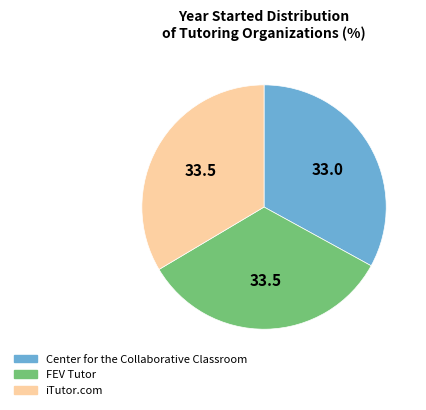

Do Center for the Collaborative Classroom and FEV Tutor together represent more than half of the pie?

Yes